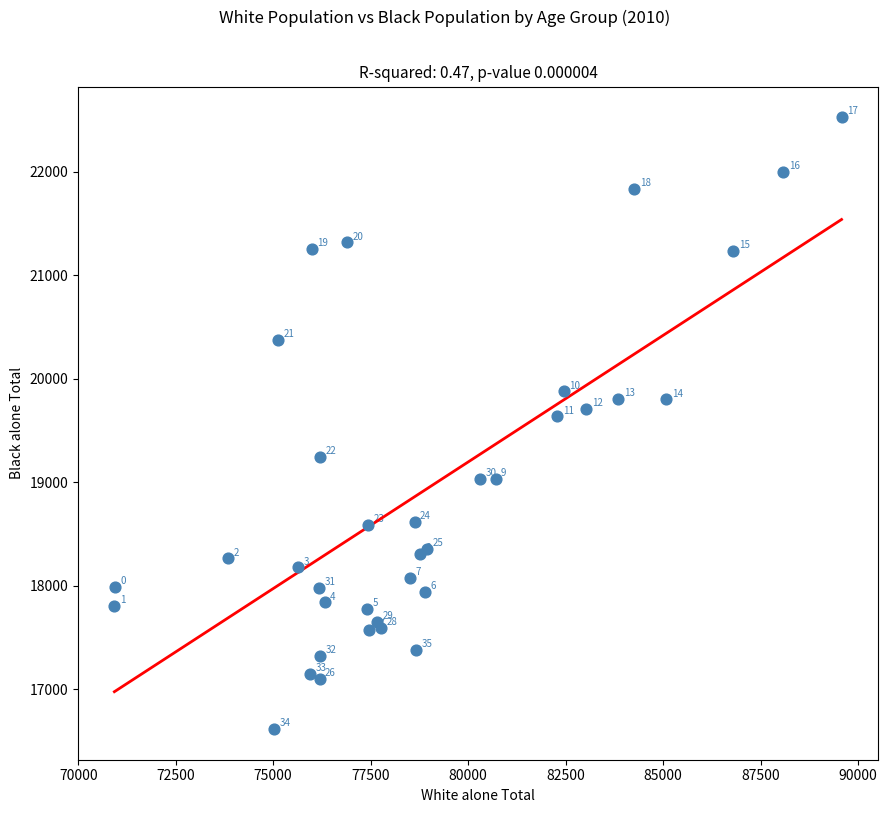

What Y value in the scatter plot is closest to 19570?

19636